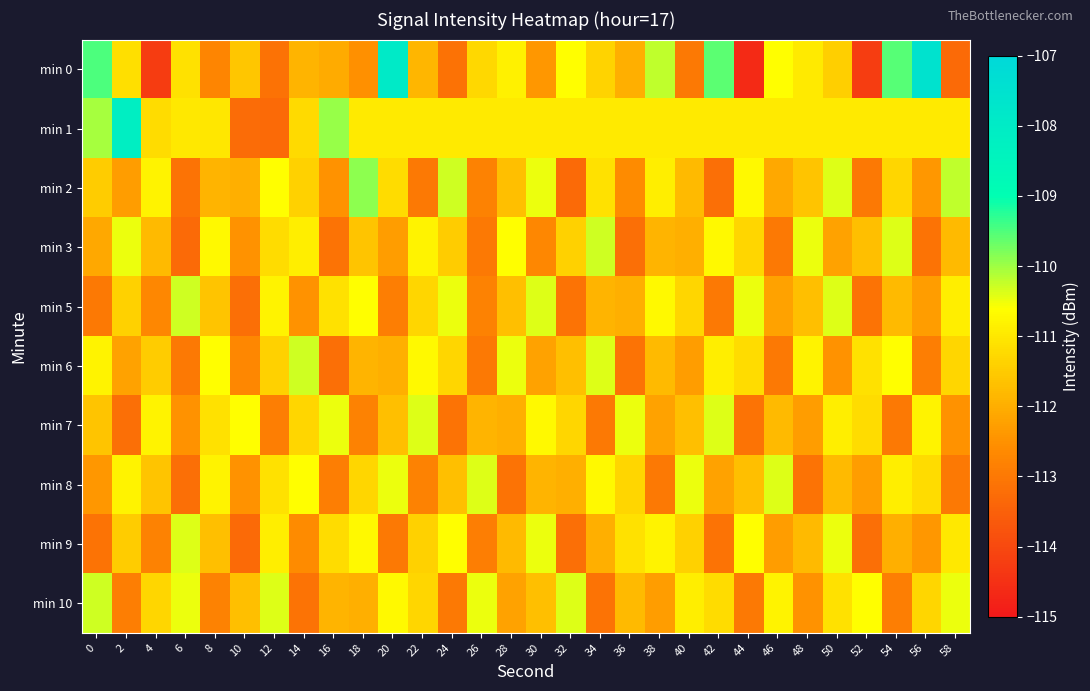

What is the spread (max minus min) of values at 24?

2.8